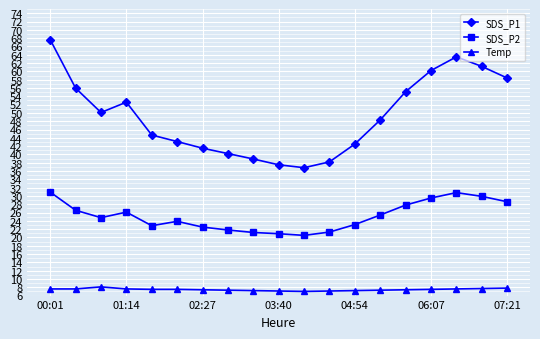

What is the maximum value shown in the chart?

67.6